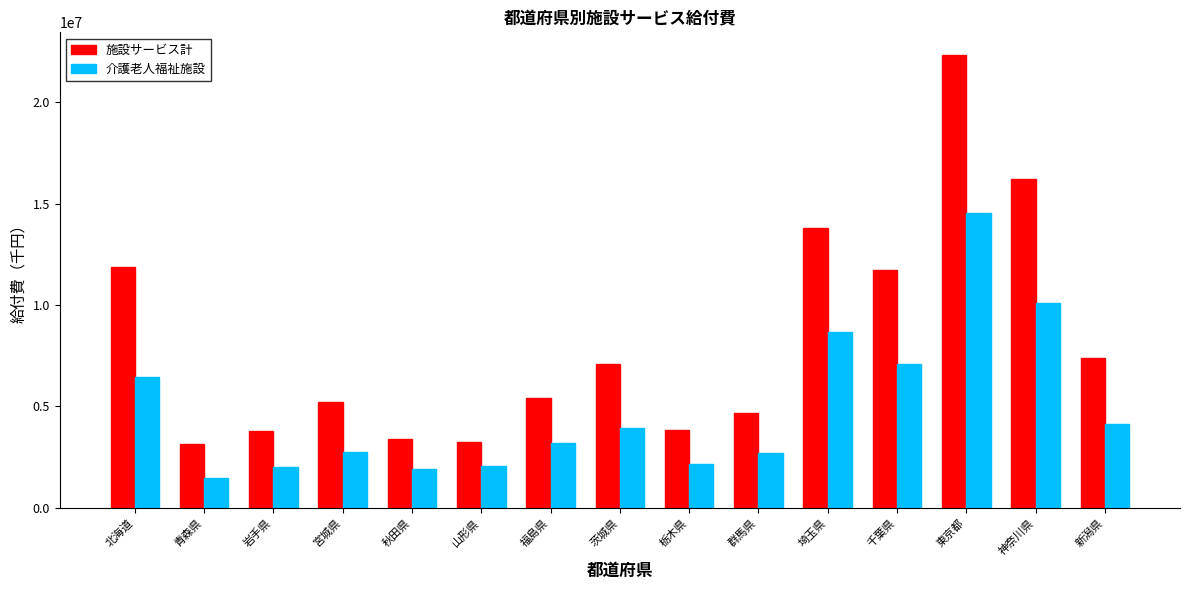

How many bars are there in total?

30